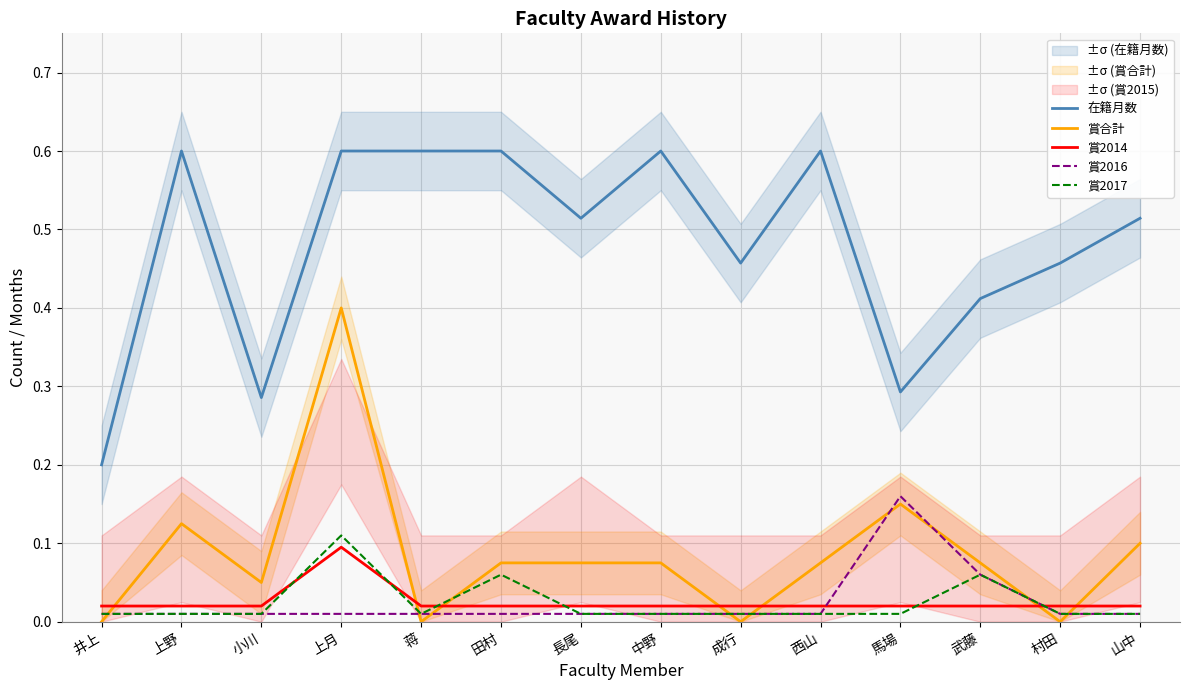

Rank the series at 井上 from lowest to highest value.

賞合計, 賞2016, 賞2017, 賞2014, 在籍月数